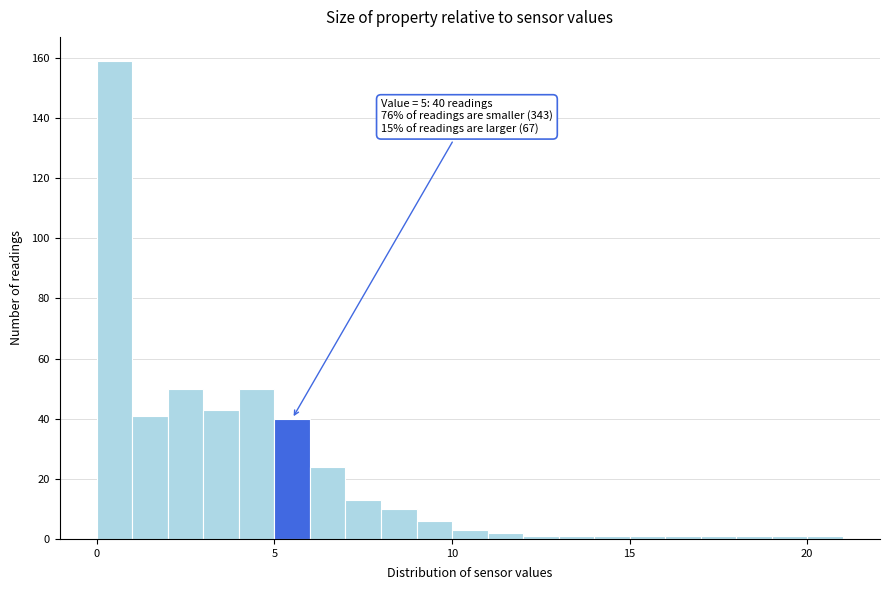

Read against the x-axis, roughly where is the centre of the tallest bar?

0.5